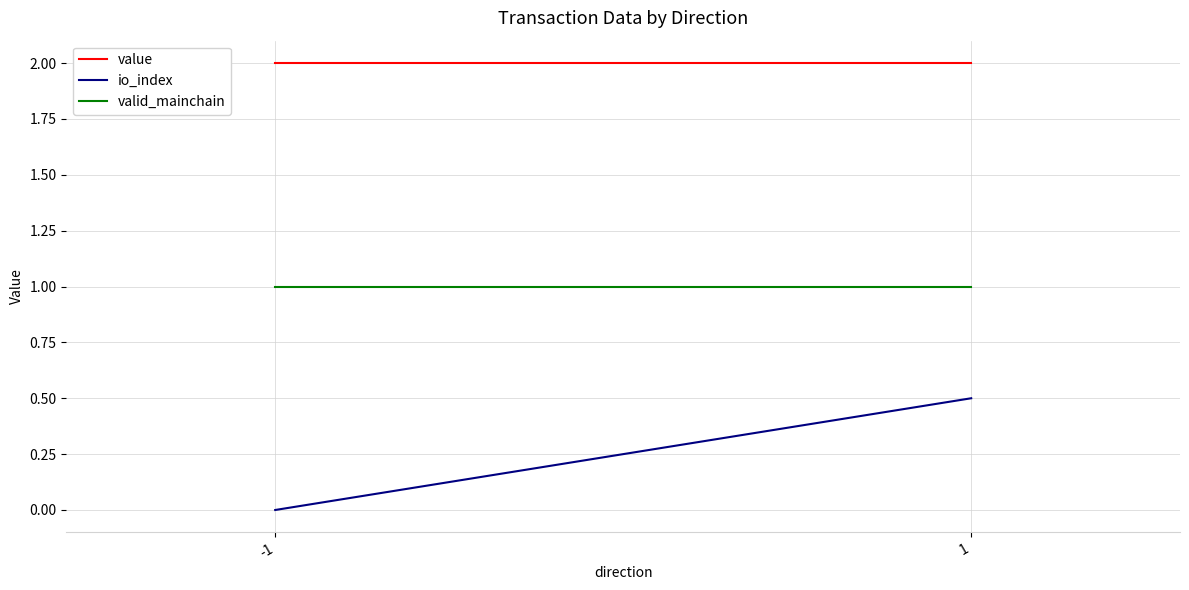

Is it true that value equals 1.0 at 1?

False